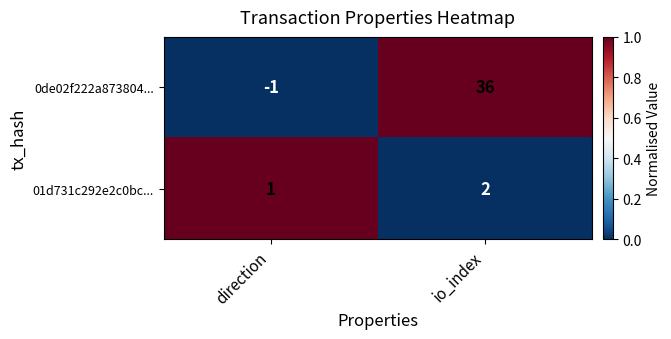

At direction, list the series in order from smallest to largest.

0de02f222a873804..., 01d731c292e2c0bc...